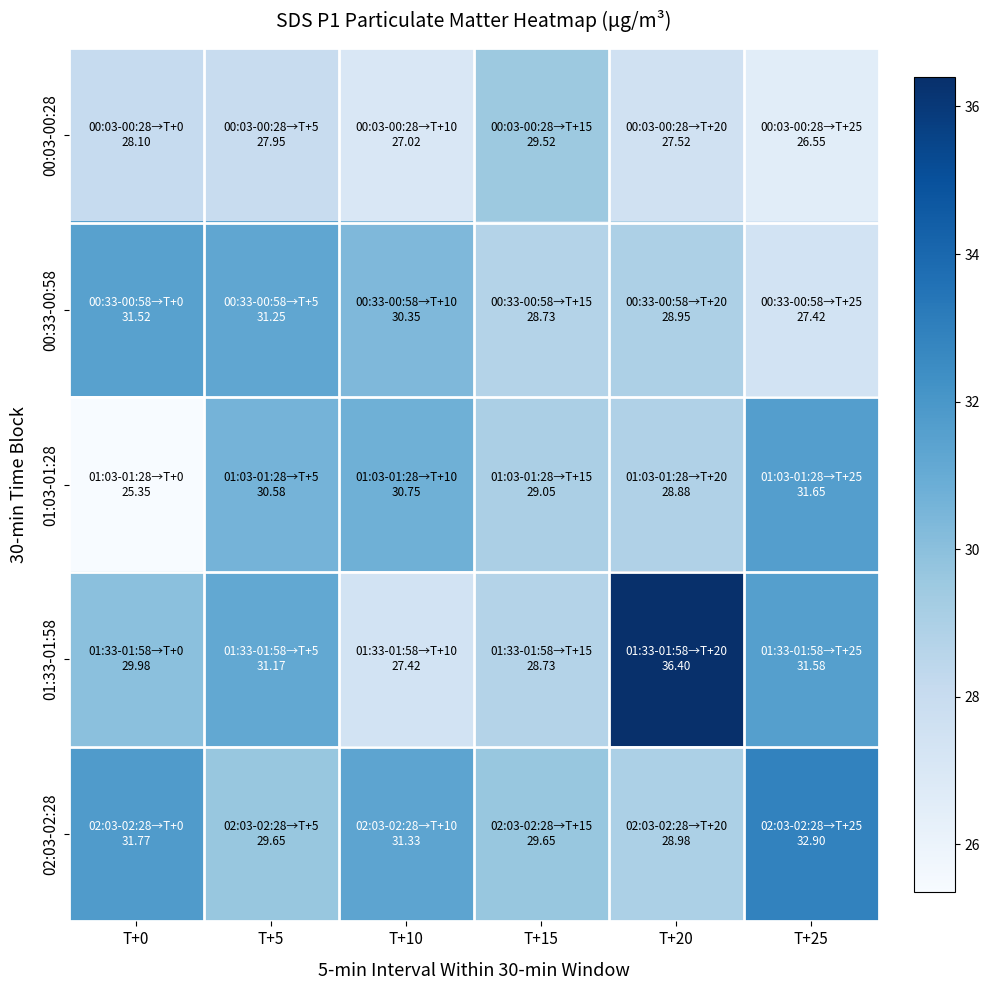

Rank the series by their maximum value, from highest to lowest.

01:33-01:58, 02:03-02:28, 01:03-01:28, 00:33-00:58, 00:03-00:28